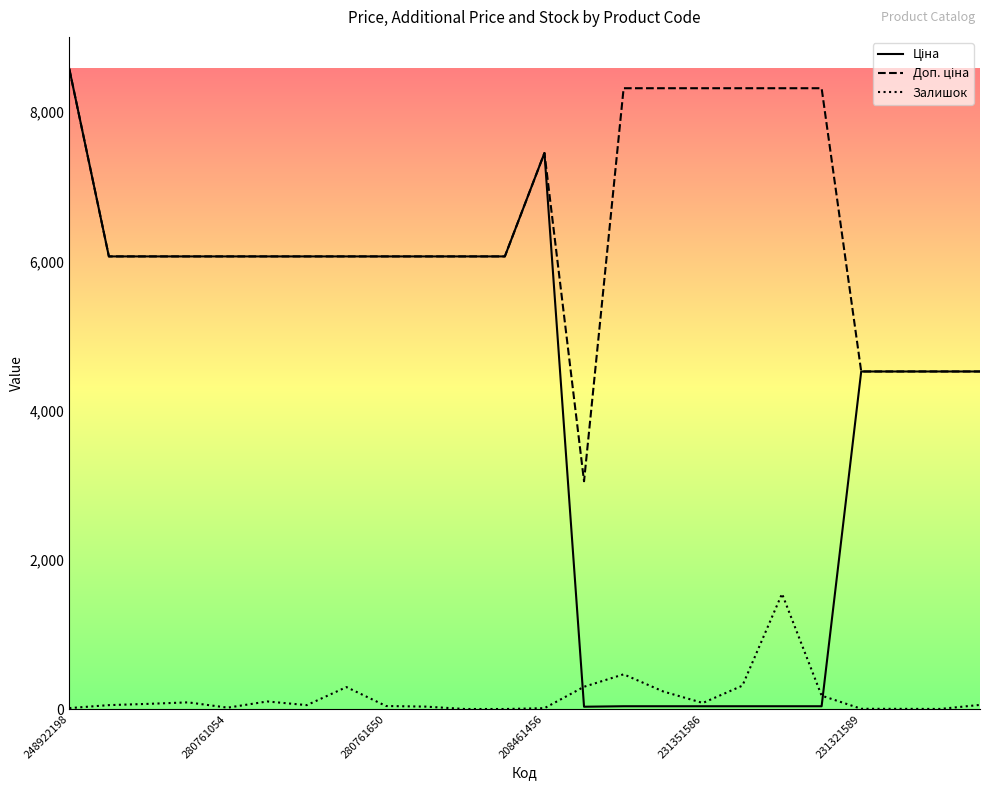

What is the greatest value displayed?

8581.1